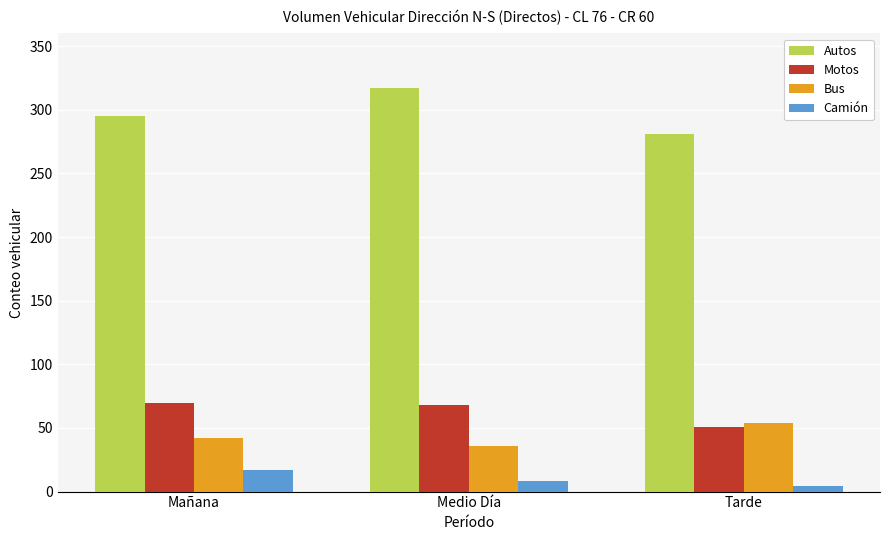

Which category has the lowest value in the Camión series?

Tarde